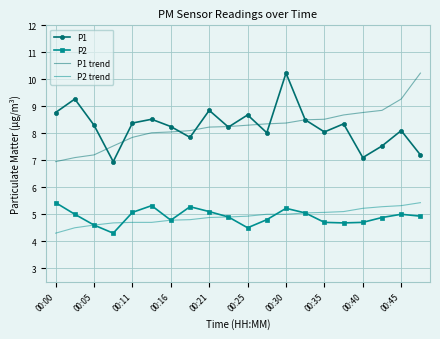

True or false: P1 trend and P2 intersect in this chart.

False